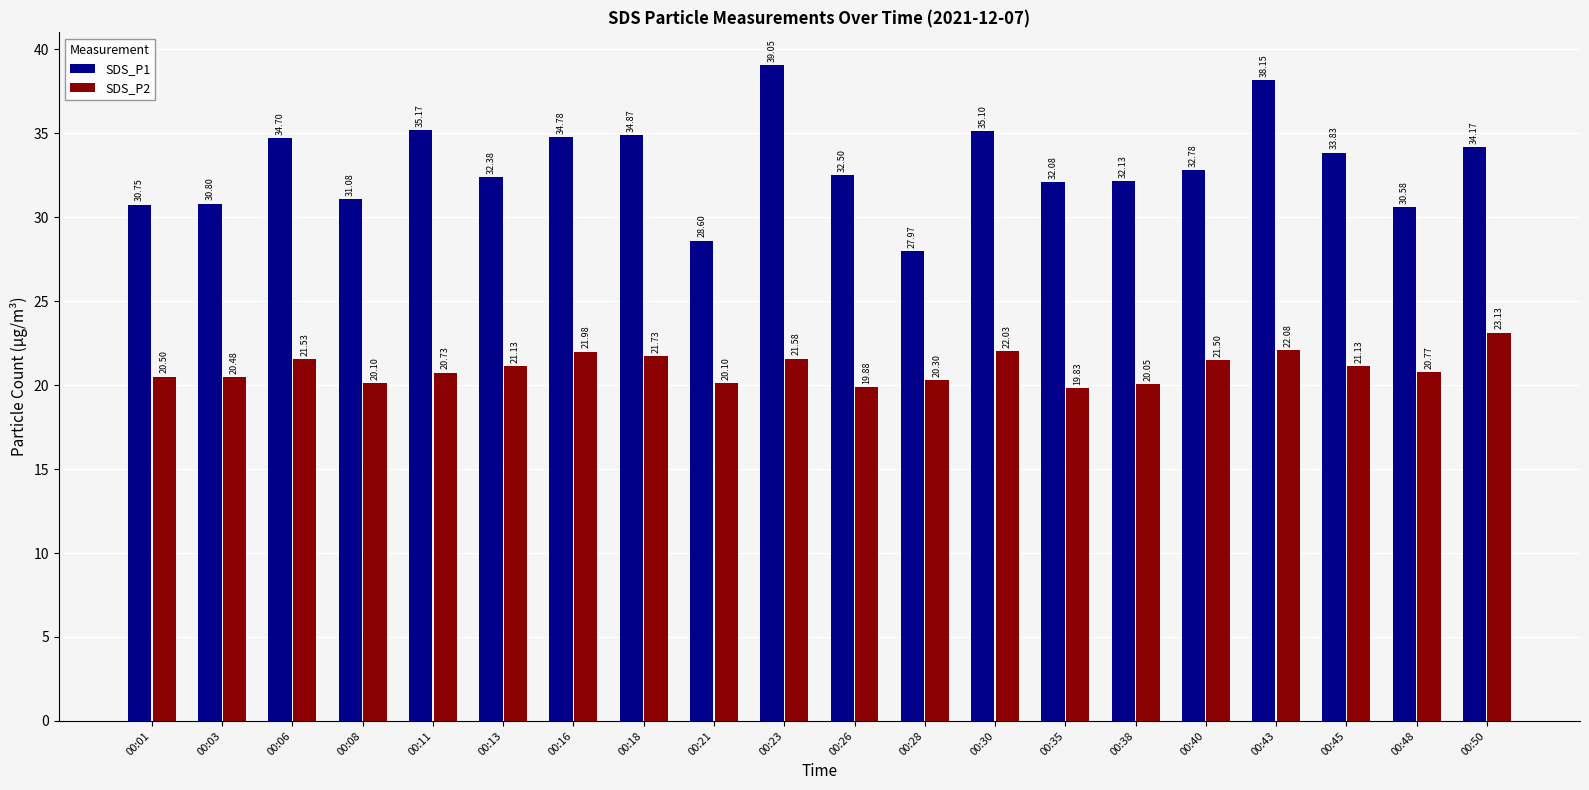

What is the difference between the maximum and minimum values in the SDS_P2 series?

3.3